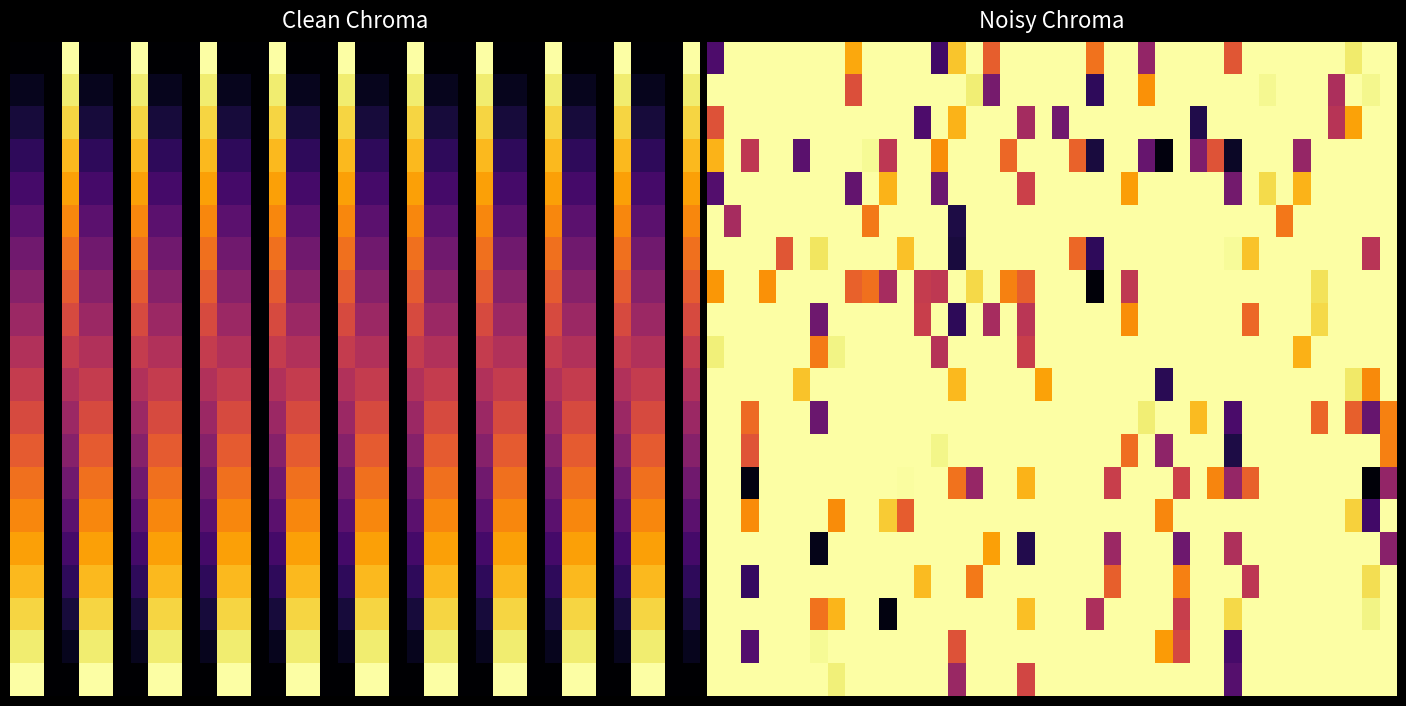

At how many categories does at least one series exceed 0?

40